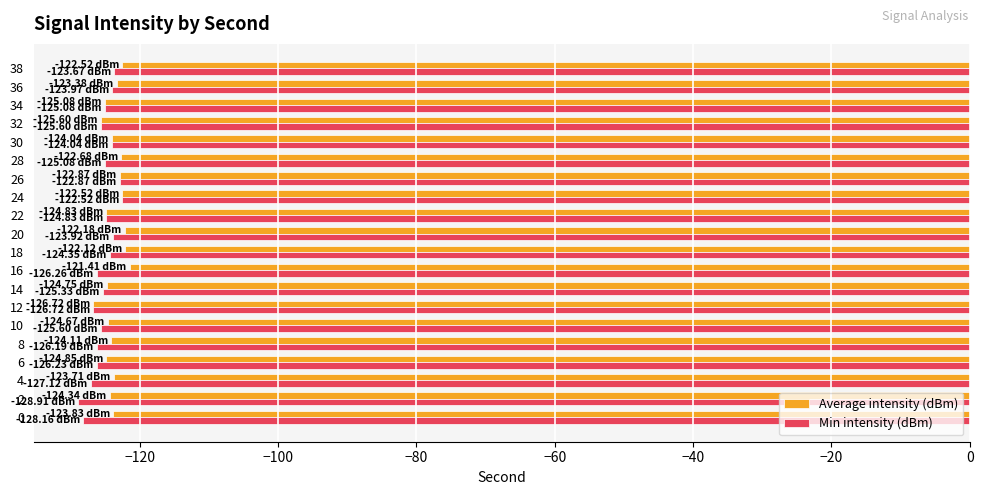

List the series in order of their peak value, lowest first.

Min intensity (dBm), Average intensity (dBm)